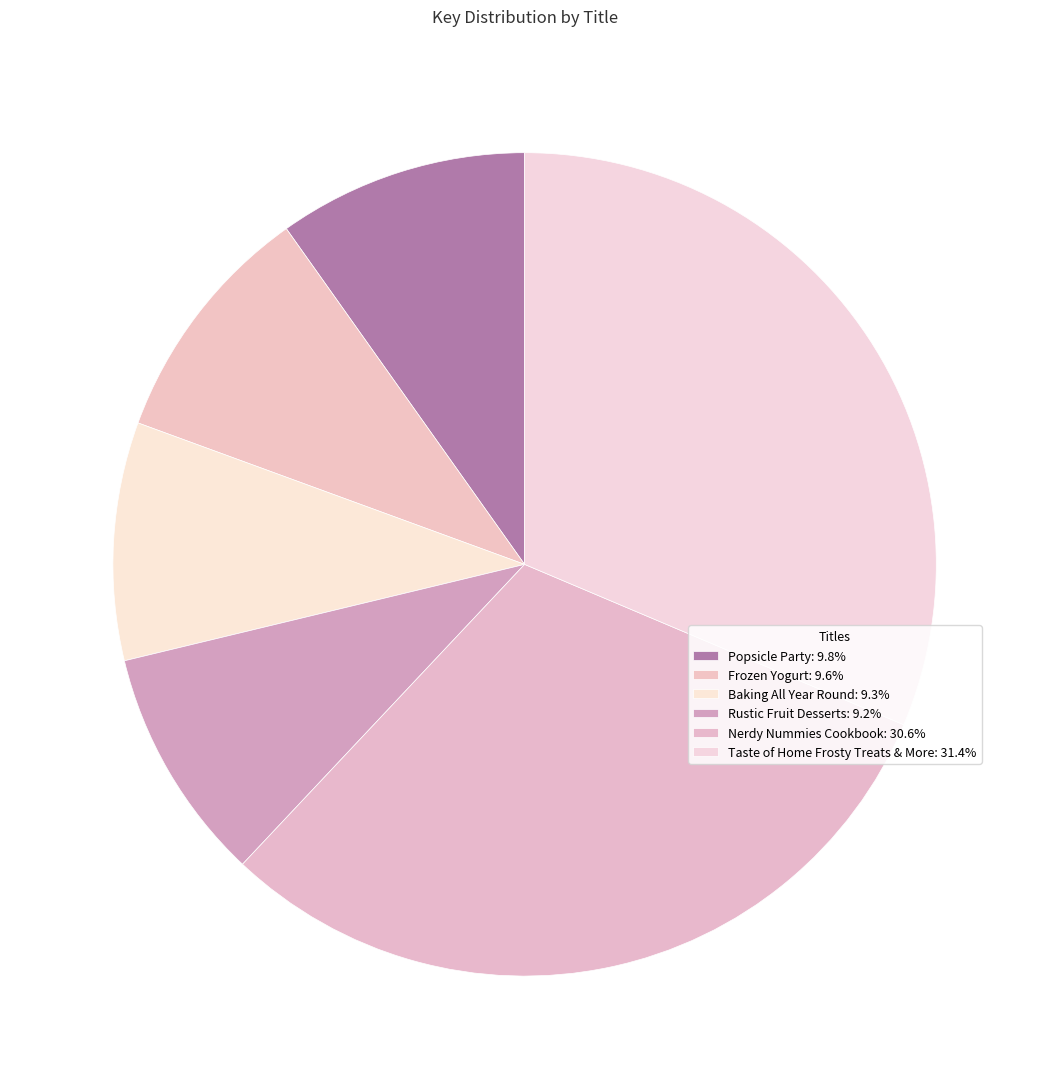

Rank the categories by value from lowest to highest.

Rustic Fruit Desserts, Baking All Year Round, Frozen Yogurt, Popsicle Party, Nerdy Nummies Cookbook, Taste of Home Frosty Treats & More